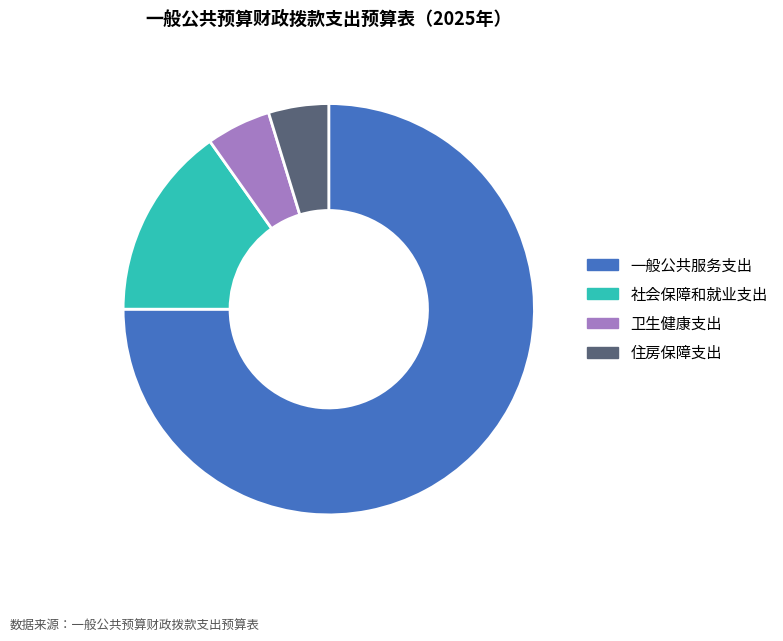

What is the ratio of the value at 住房保障支出 to the value at 社会保障和就业支出?

0.3